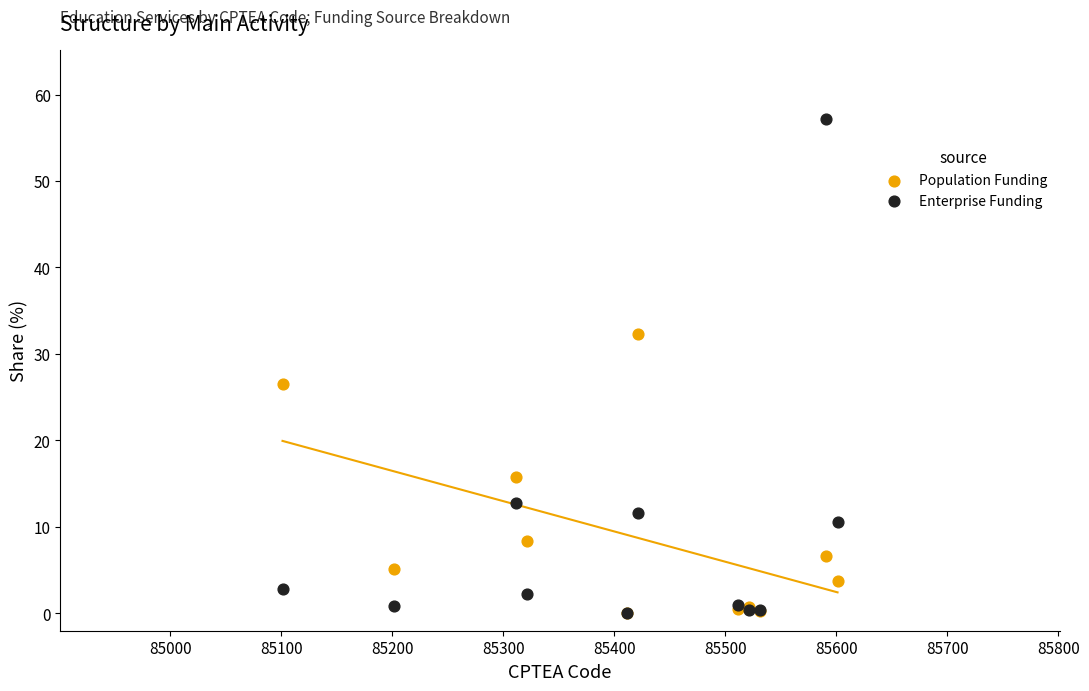

Across all series, what Y value is closest to 28?

26.5